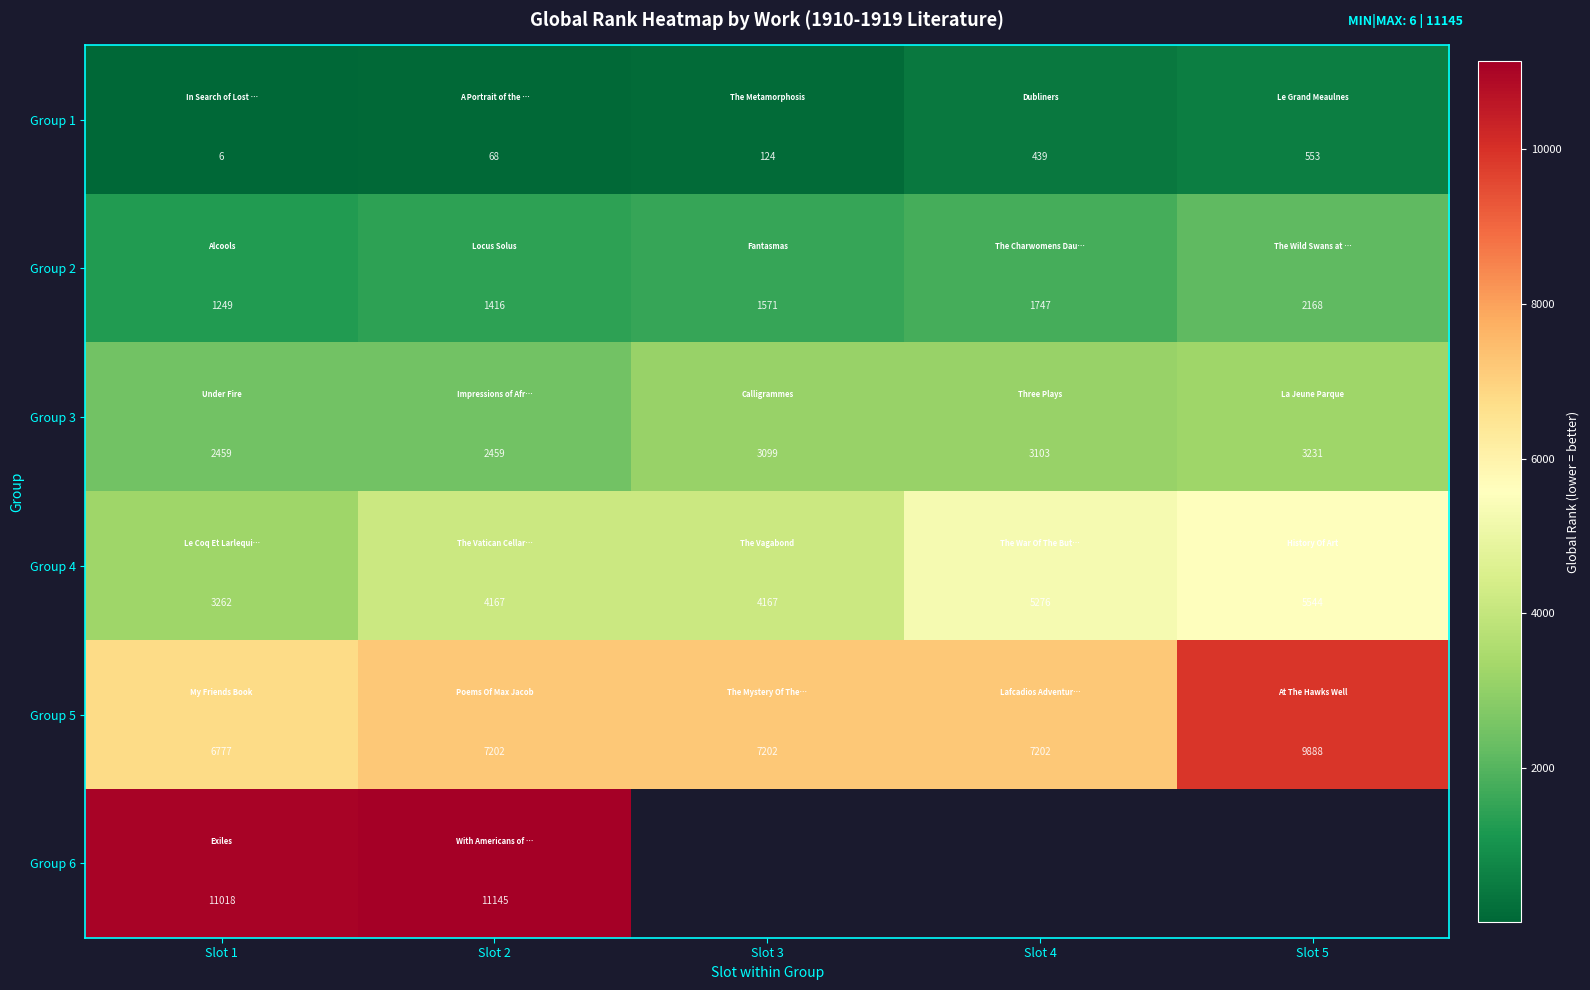

What is the average value of the Group 3 series?

2870